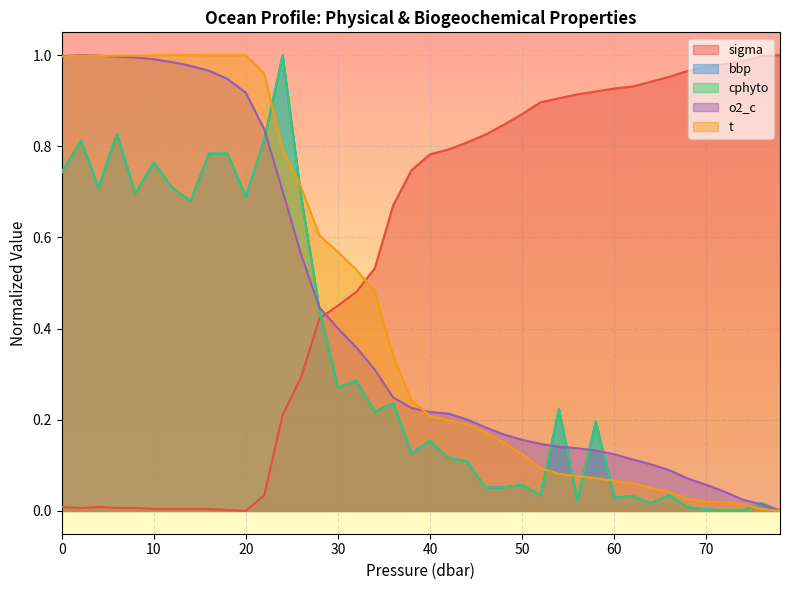

Which series has the largest range (max minus min)?

sigma